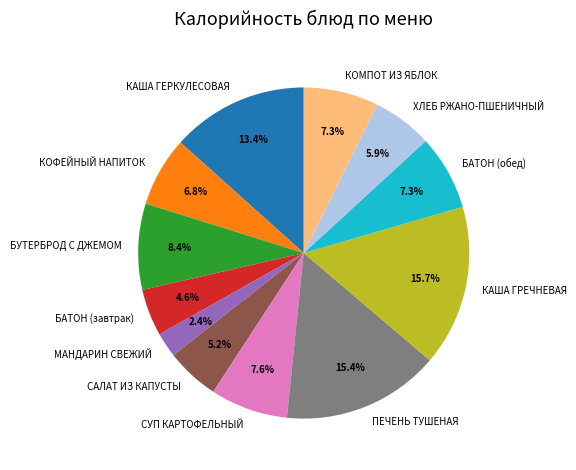

What percentage do КОФЕЙНЫЙ НАПИТОК and КОМПОТ ИЗ ЯБЛОК together represent?

14.1%